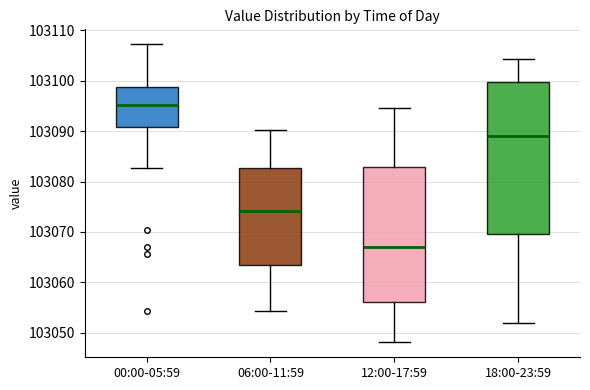

Which box is the tallest, from its lower edge to its upper edge?

18:00-23:59